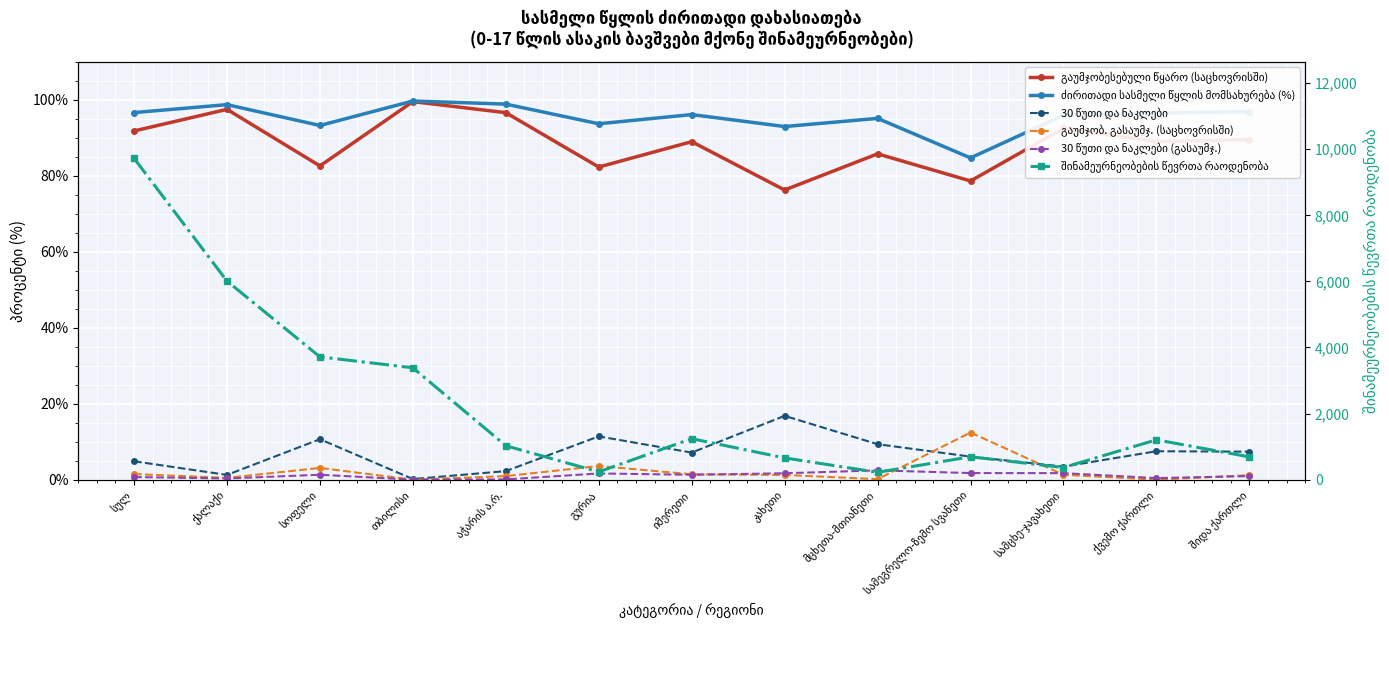

True or false: შინამეურნეობების წევრთა რაოდენობა and 30 წუთი და ნაკლები (გასაუმჯ.) cross at least once.

False